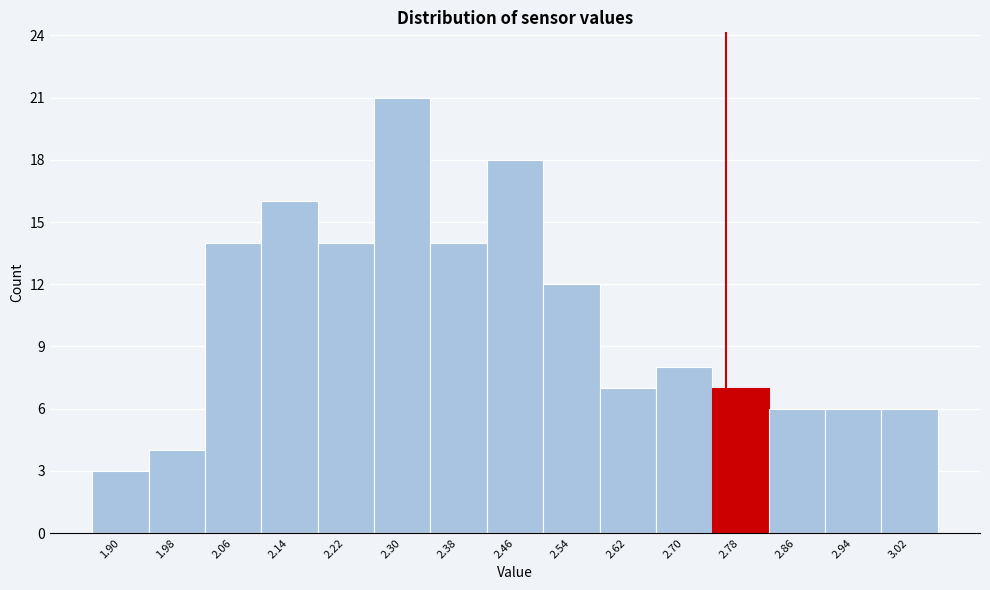

Reading left to right, transcribe all the data shown in this chart.

1.90=3	1.98=4	2.06=14	2.14=16	2.22=14	2.30=21	2.38=14	2.46=18	2.54=12	2.62=7	2.70=8	2.78=7	2.86=6	2.94=6	3.02=6